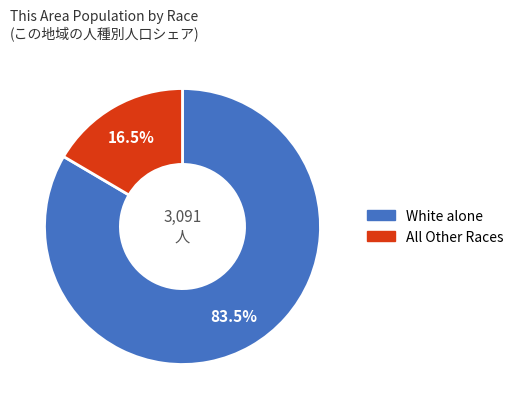

To the nearest percent, what is the average slice percentage?

50%